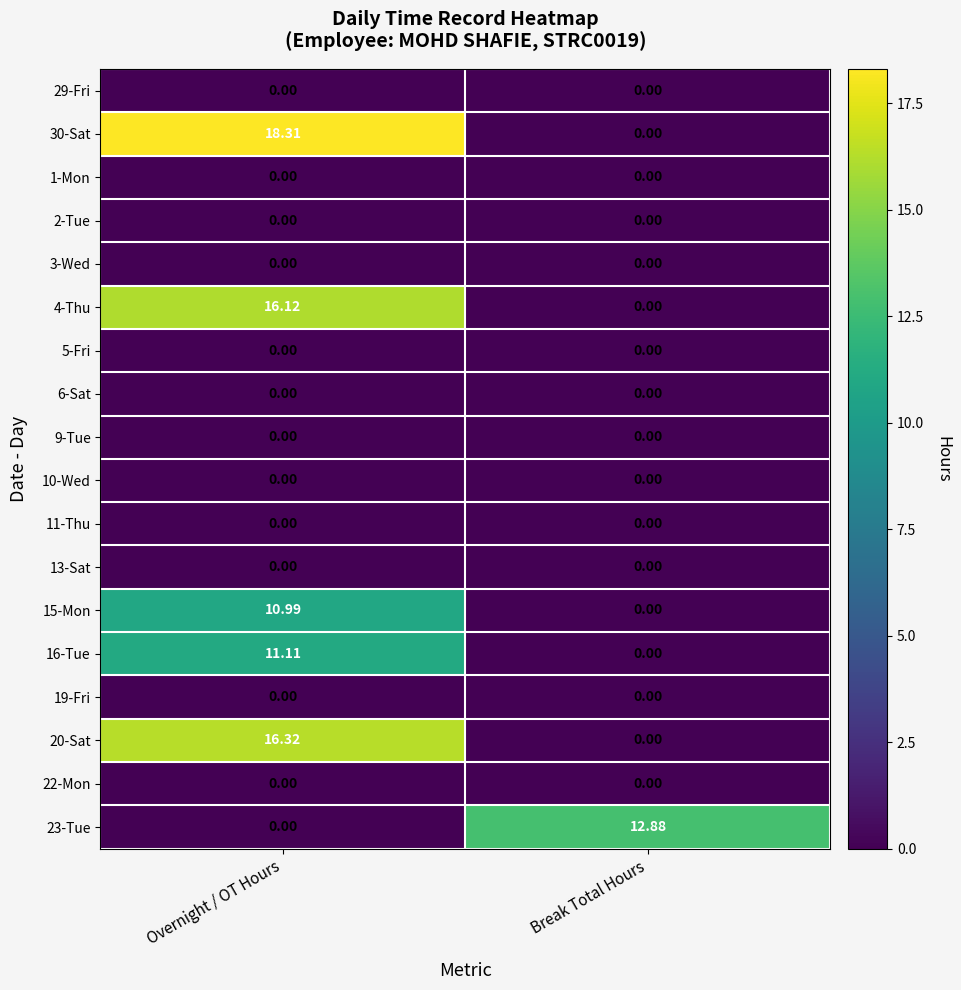

At which category is the sum across all series the highest?

Overnight / OT Hours